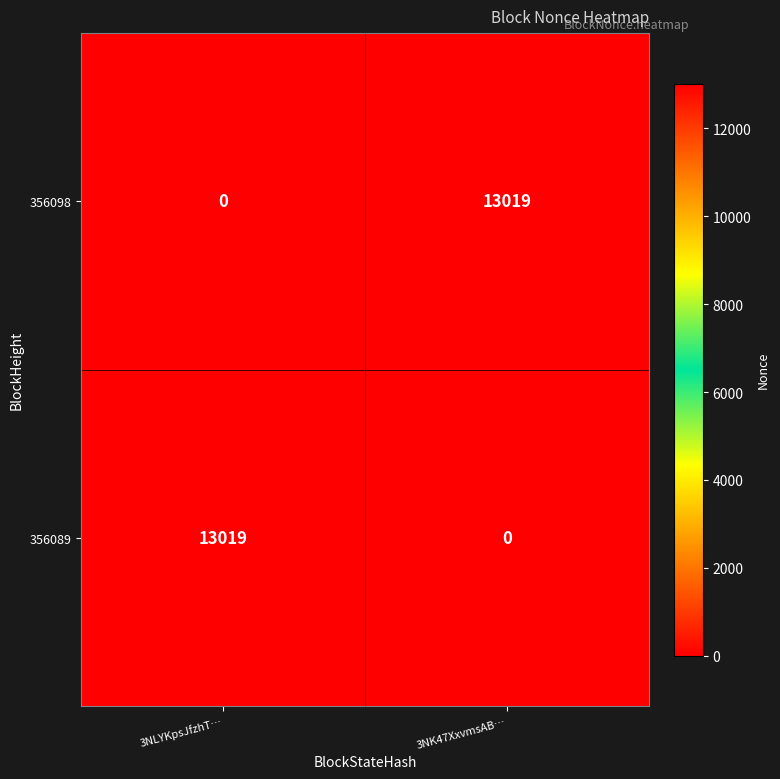

At how many categories does at least one series exceed 8111?

2